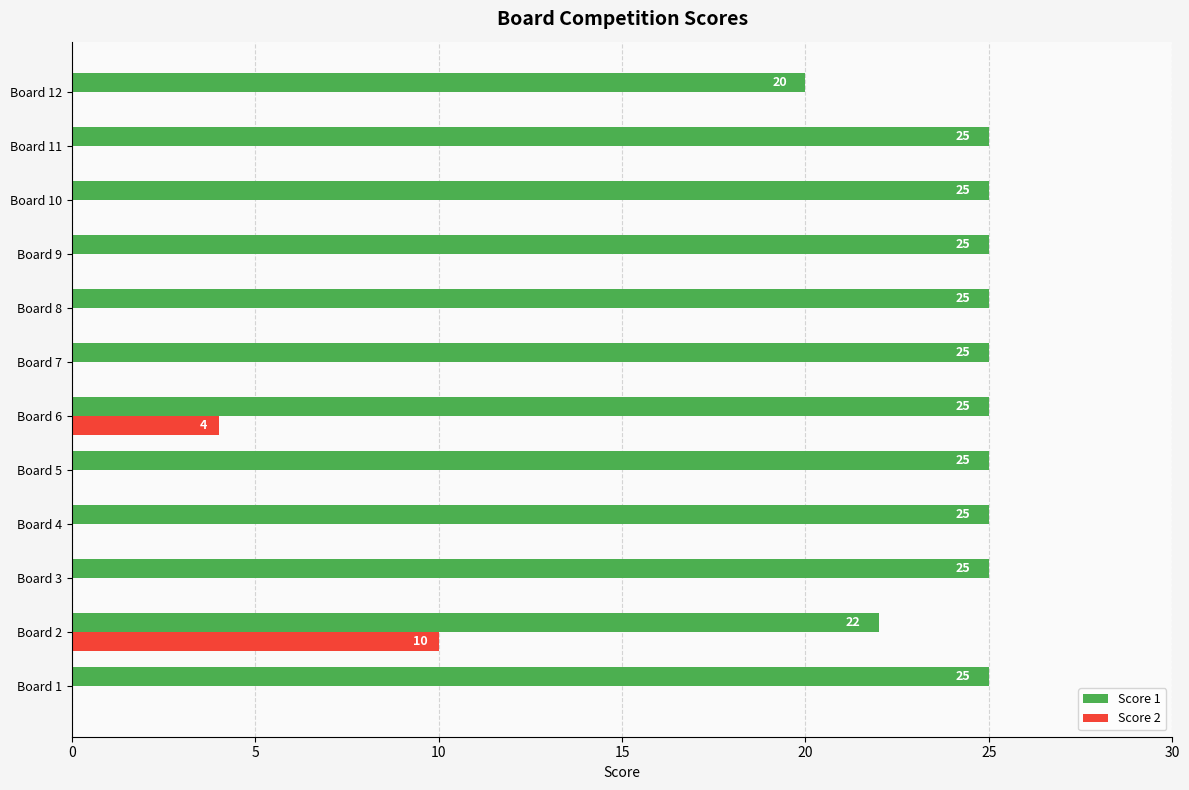

Which series has the largest total across all categories?

Score 1